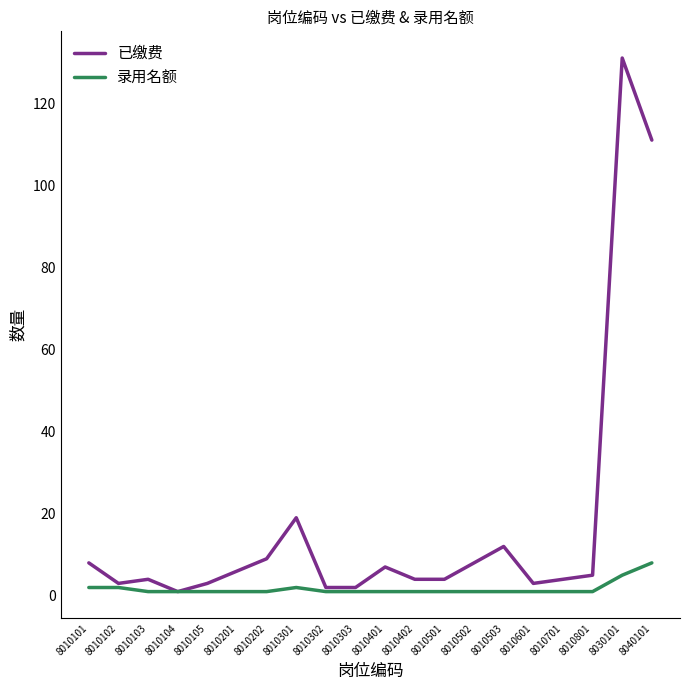

Which series has the largest total across all categories?

已缴费